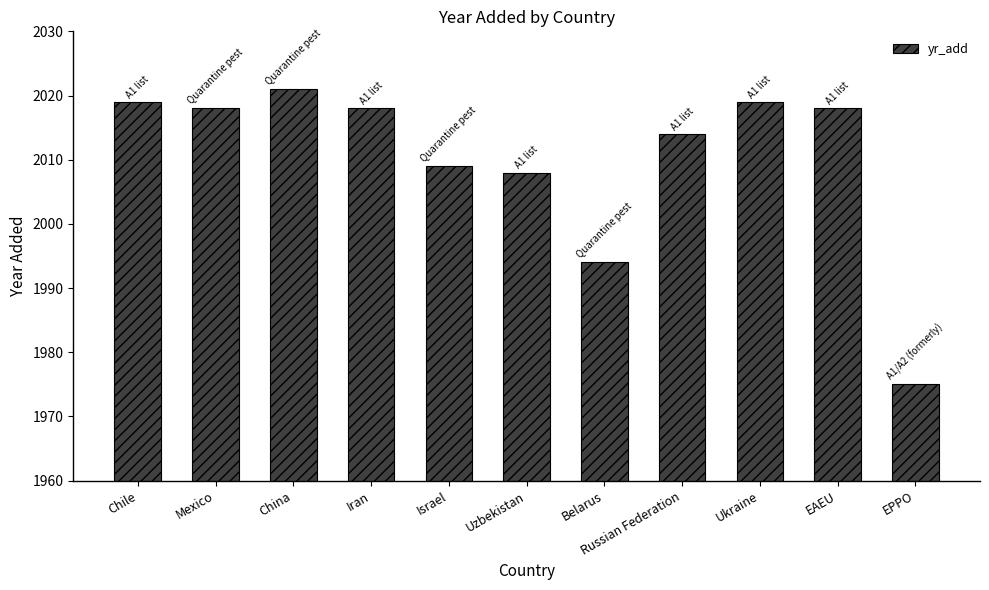

What is the minimum value shown in the chart?

1975